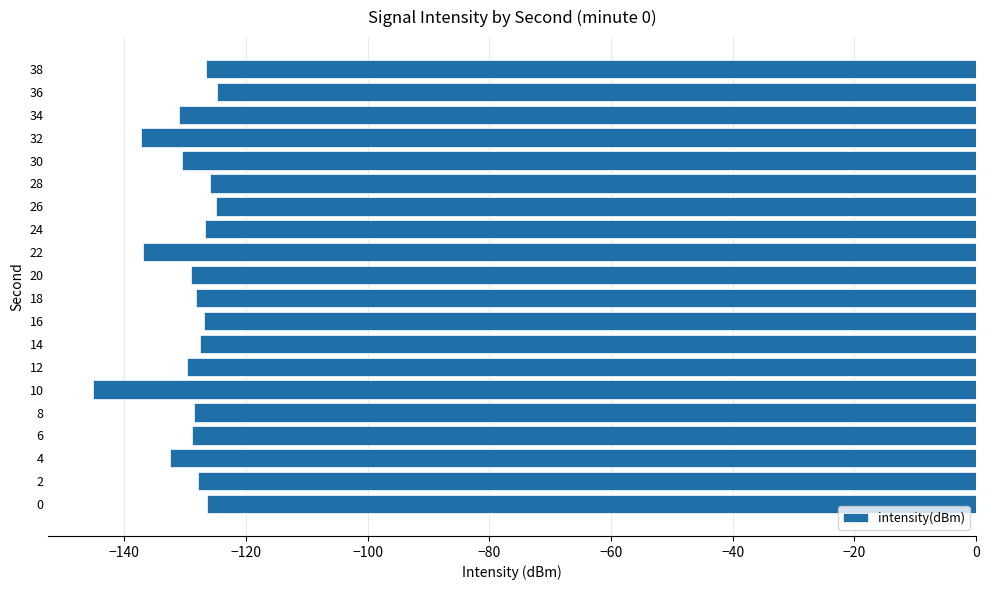

Which category has the lowest value across all series?

10